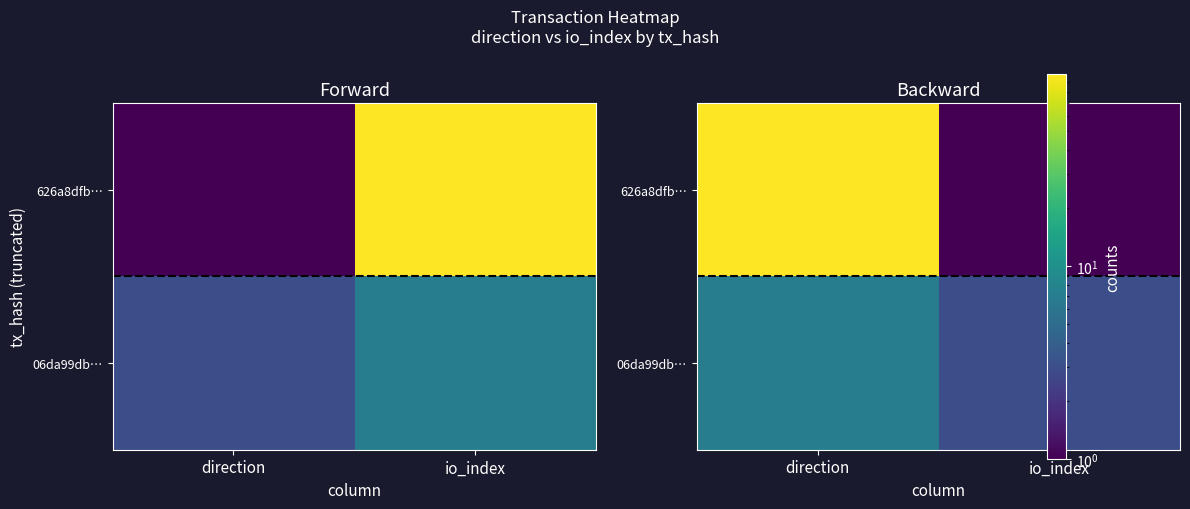

Is the value of 06da99db… at direction greater than the value of 626a8dfb… at io_index?

Yes